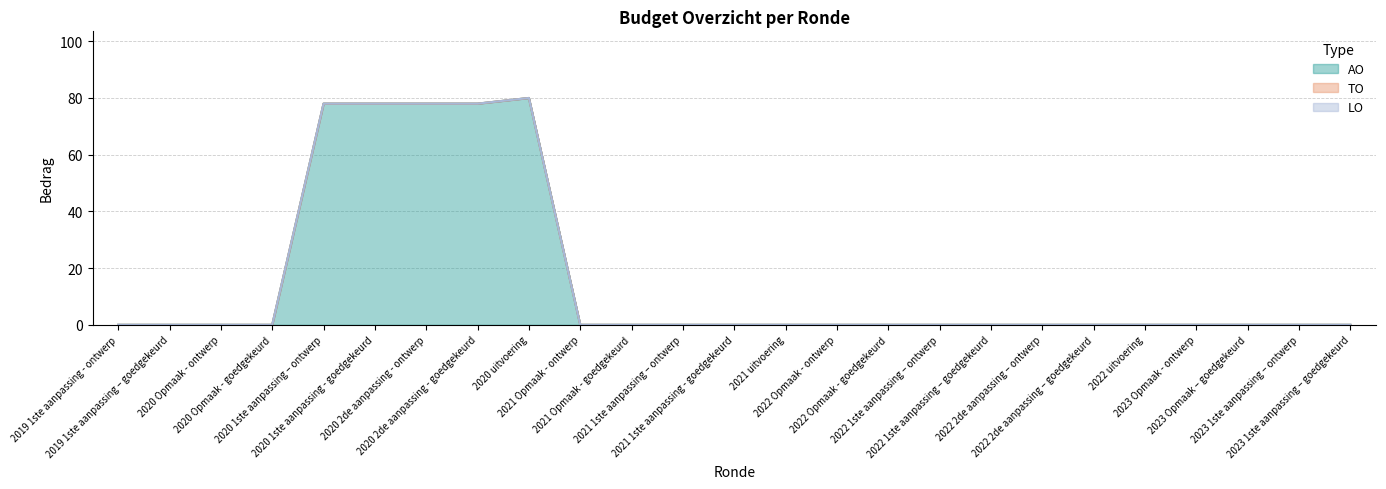

What is the greatest value displayed?

80